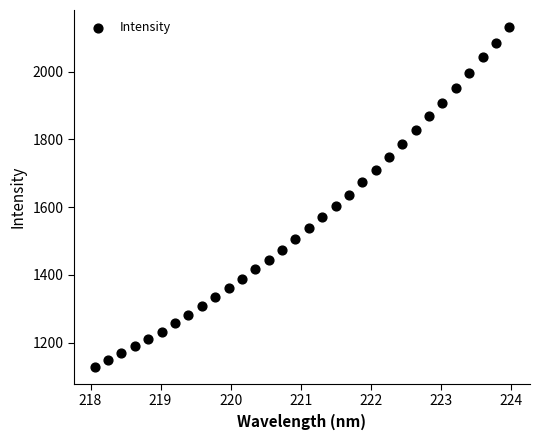

What is the range of Y values (max minus min)?

1003.7